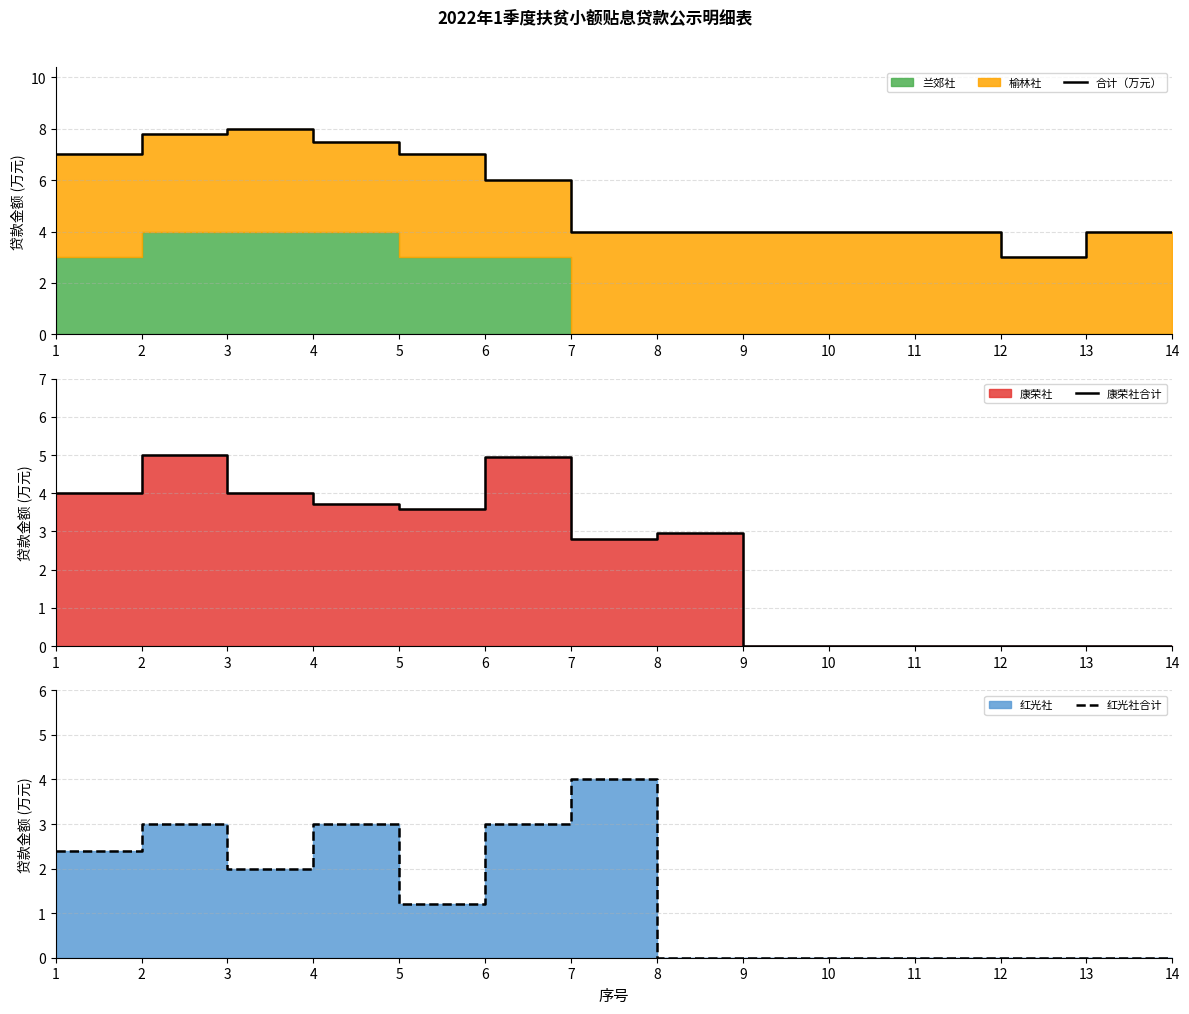

How many data points does each series have?

14